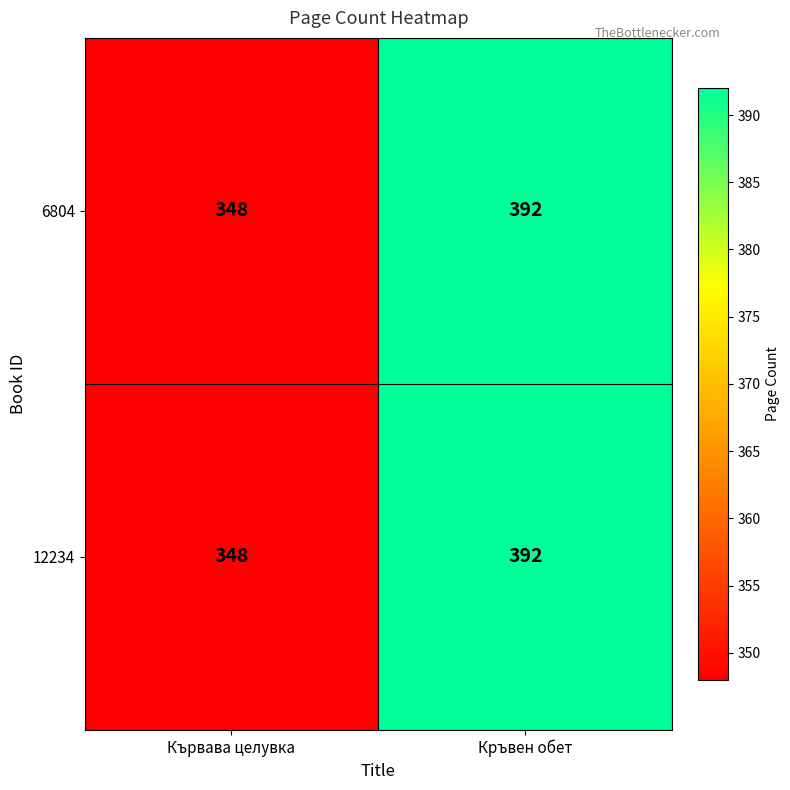

Reading left to right, what are all the values shown in this chart?

6804: Кървава целувка=348	Кръвен обет=392
12234: Кървава целувка=348	Кръвен обет=392